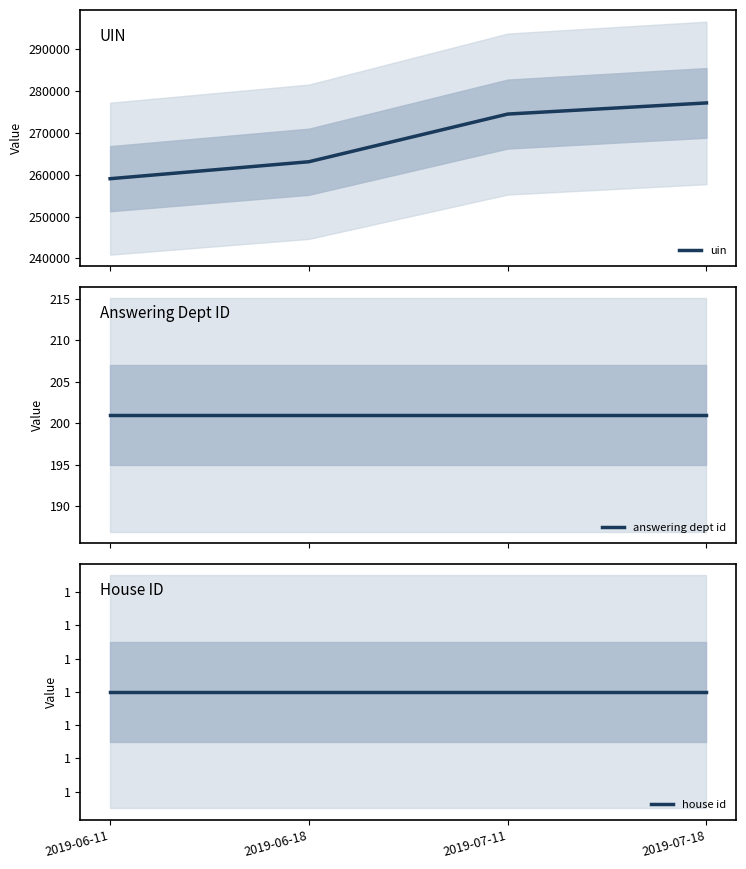

What are all the series names shown in the legend?

uin, answering dept id, house id